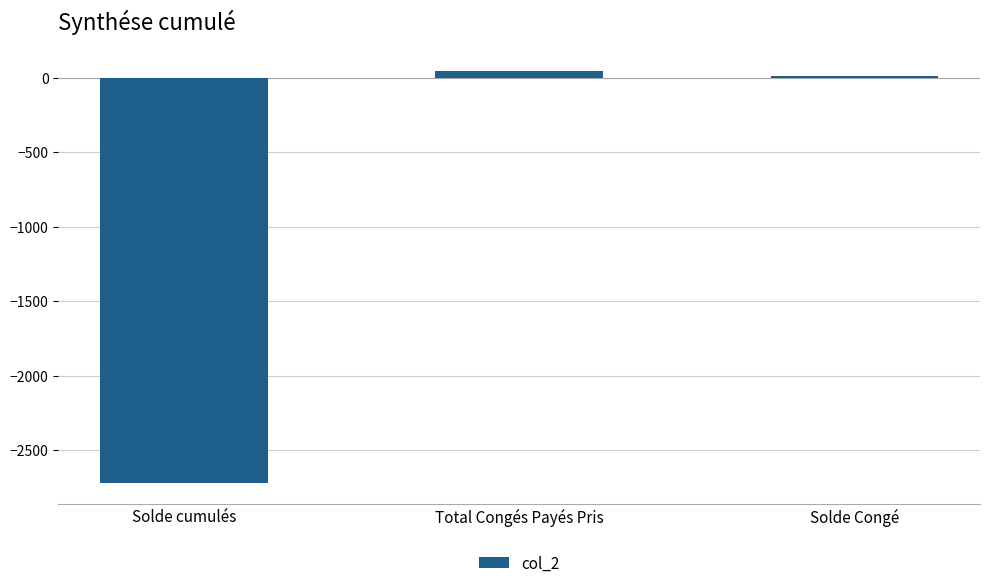

Which label corresponds to the largest value in the chart?

Total Congés Payés Pris